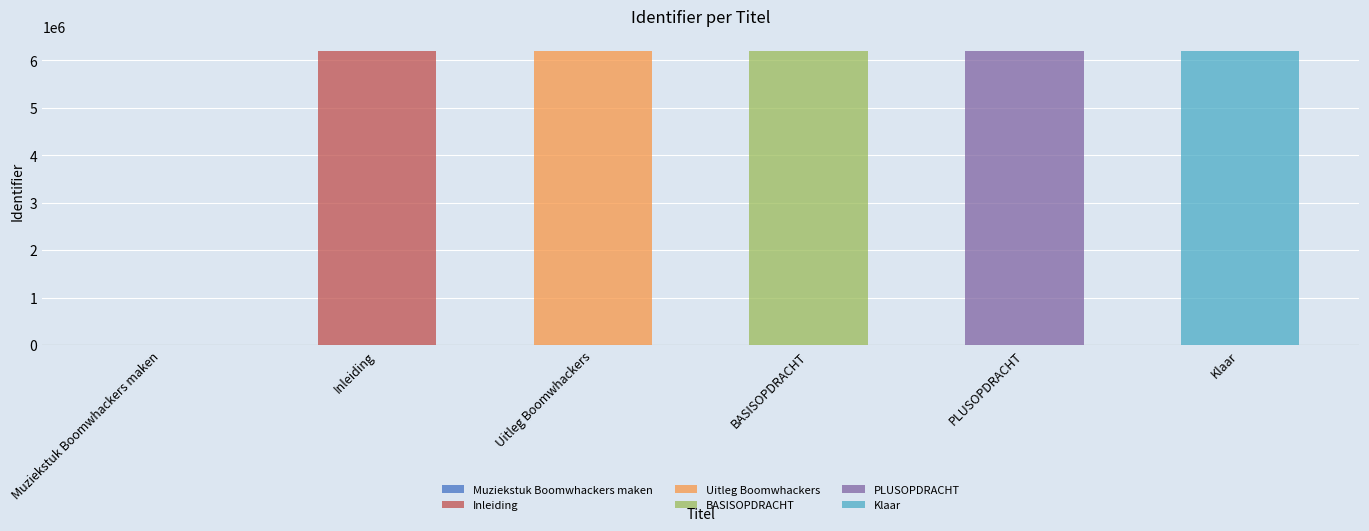

How many values are above zero?

5